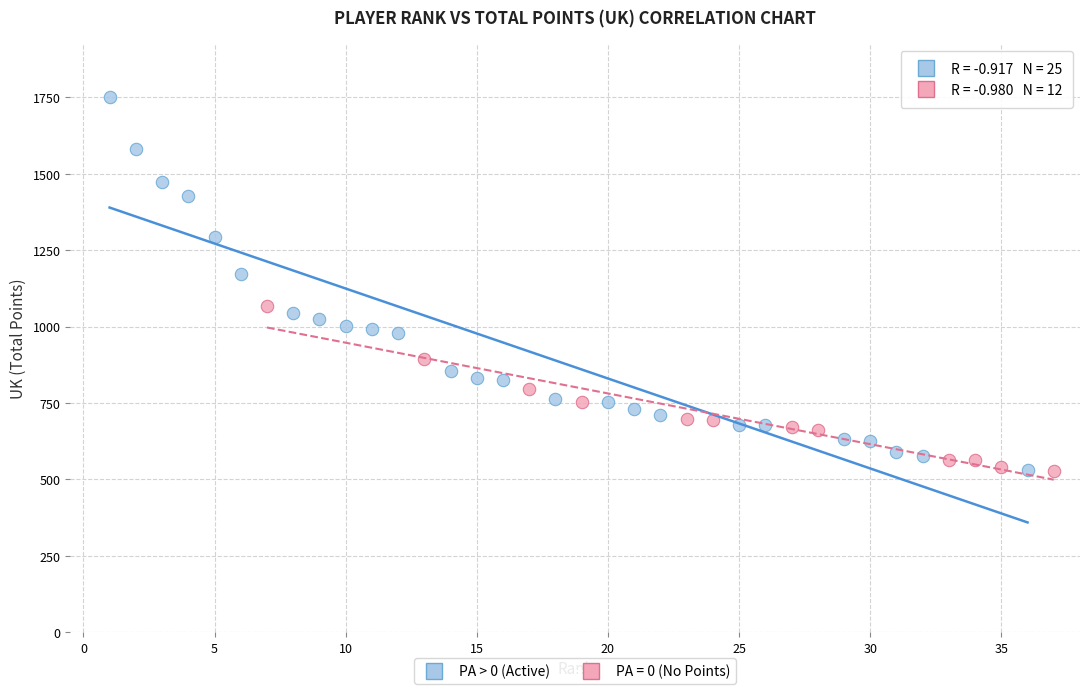

Which series has the widest spread of Y values?

PA > 0 (Active)